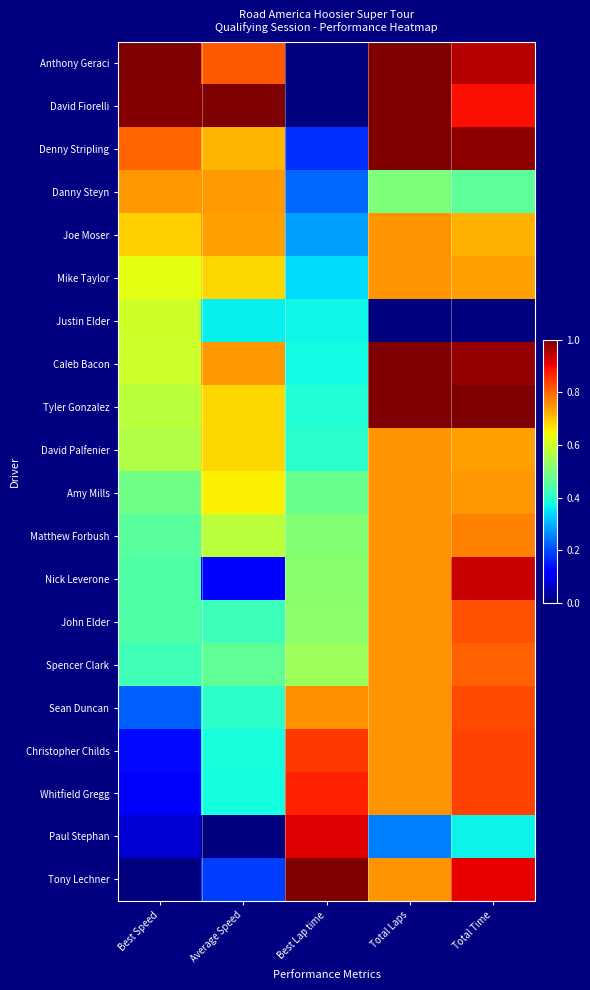

Which series has the largest range (max minus min)?

Anthony Geraci